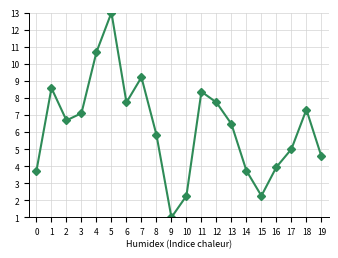

What is the value of the 3rd point from the left?

6.7